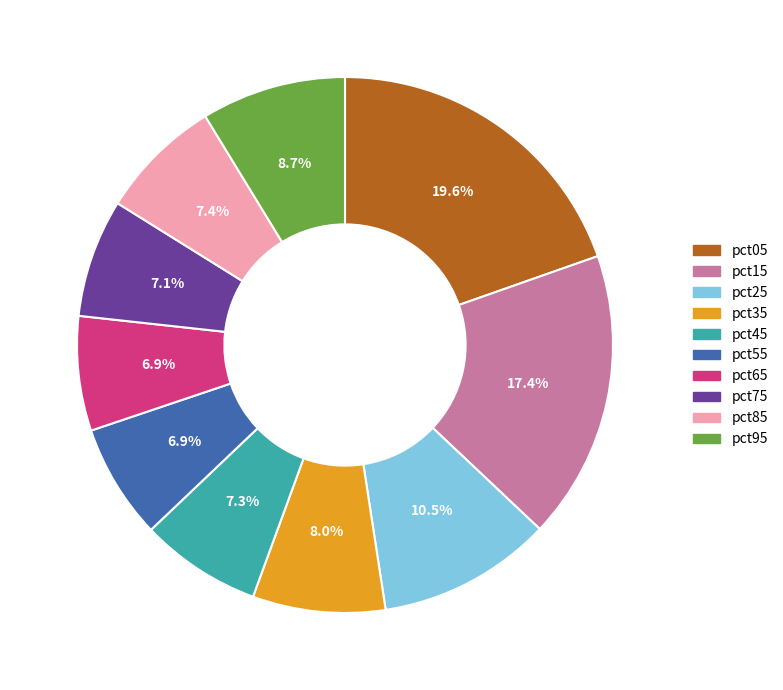

Count the number of slices in the pie.

10